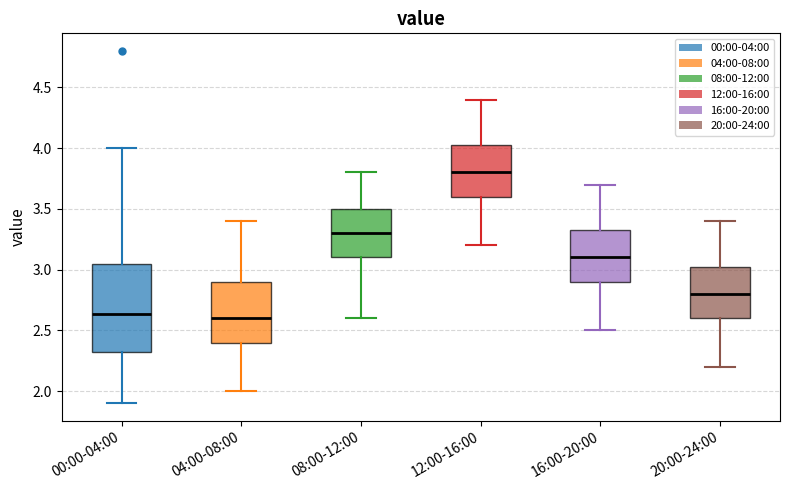

Which box is the tallest, from its lower edge to its upper edge?

00:00-04:00